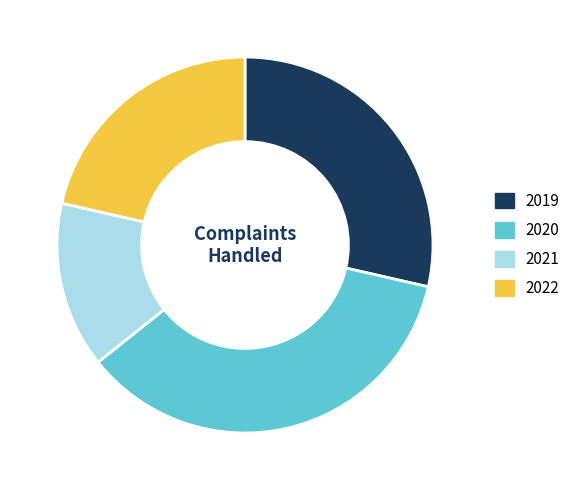

Rank the categories by value from lowest to highest.

2021, 2022, 2019, 2020